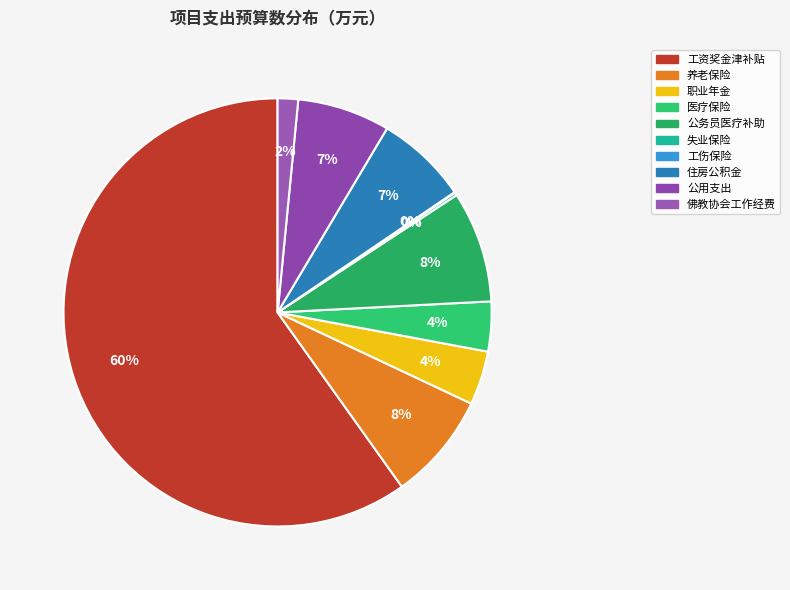

Rank the categories by value from lowest to highest.

工伤保险, 失业保险, 佛教协会工作经费, 医疗保险, 职业年金, 住房公积金, 公用支出, 养老保险, 公务员医疗补助, 工资奖金津补贴